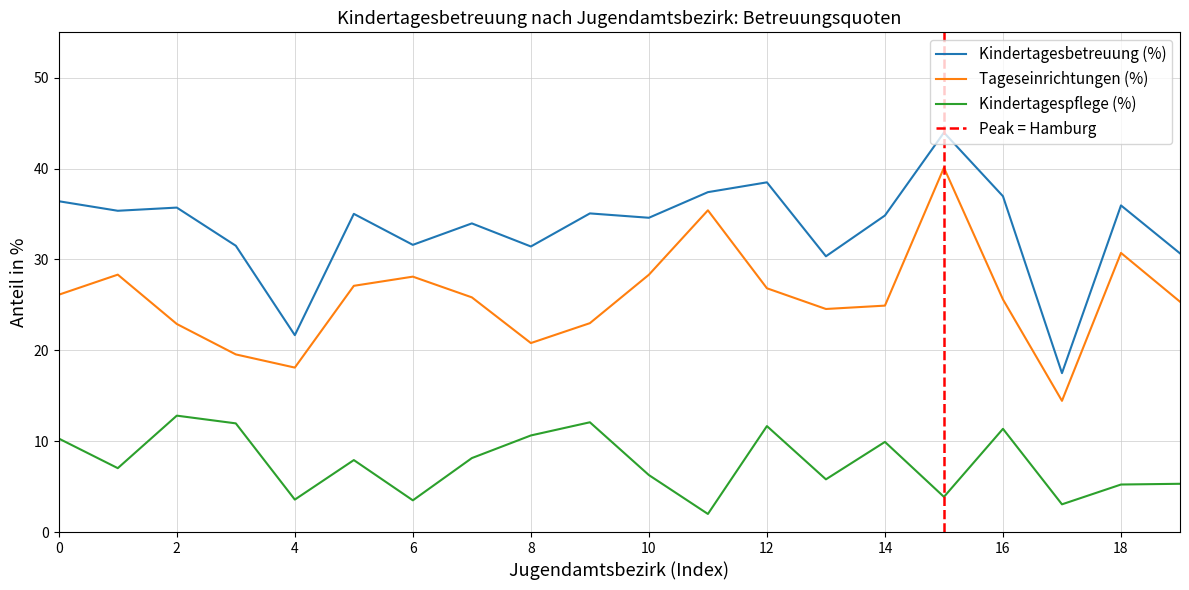

How many data points in Kindertagespflege (%) are less than 7?

9